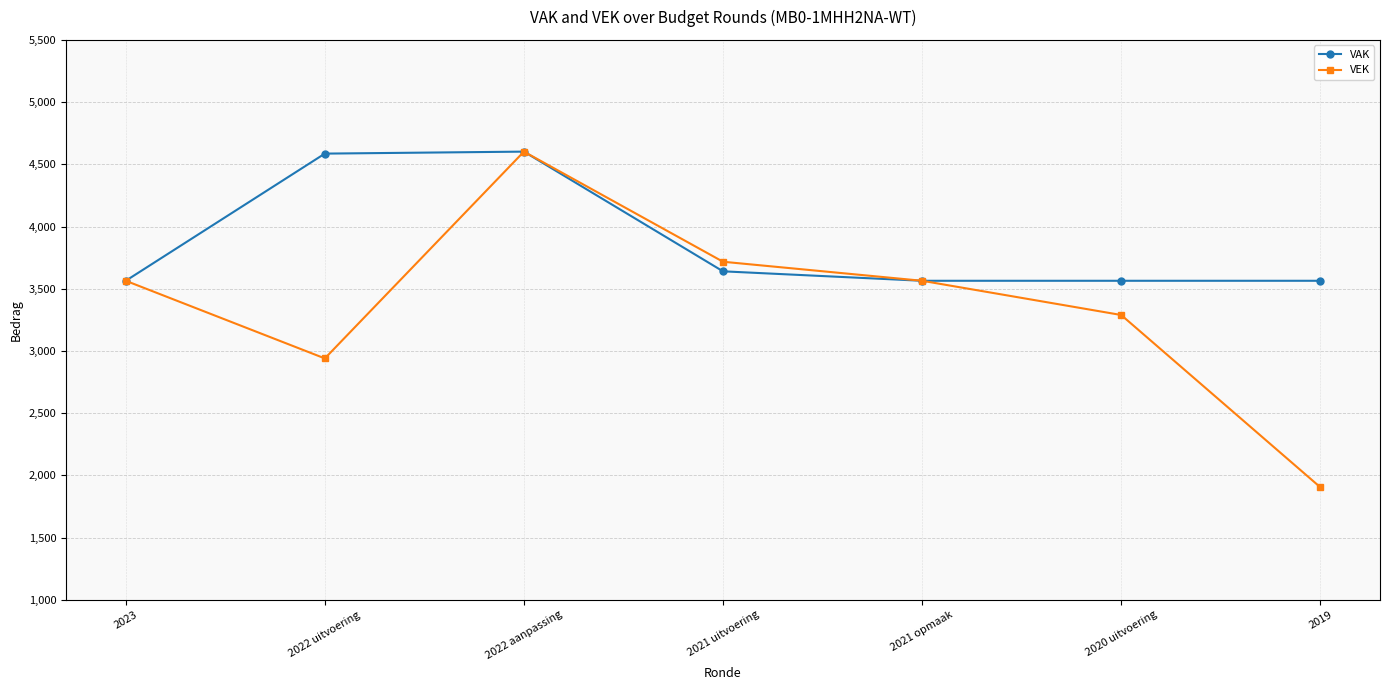

Which series has the largest total across all categories?

VAK